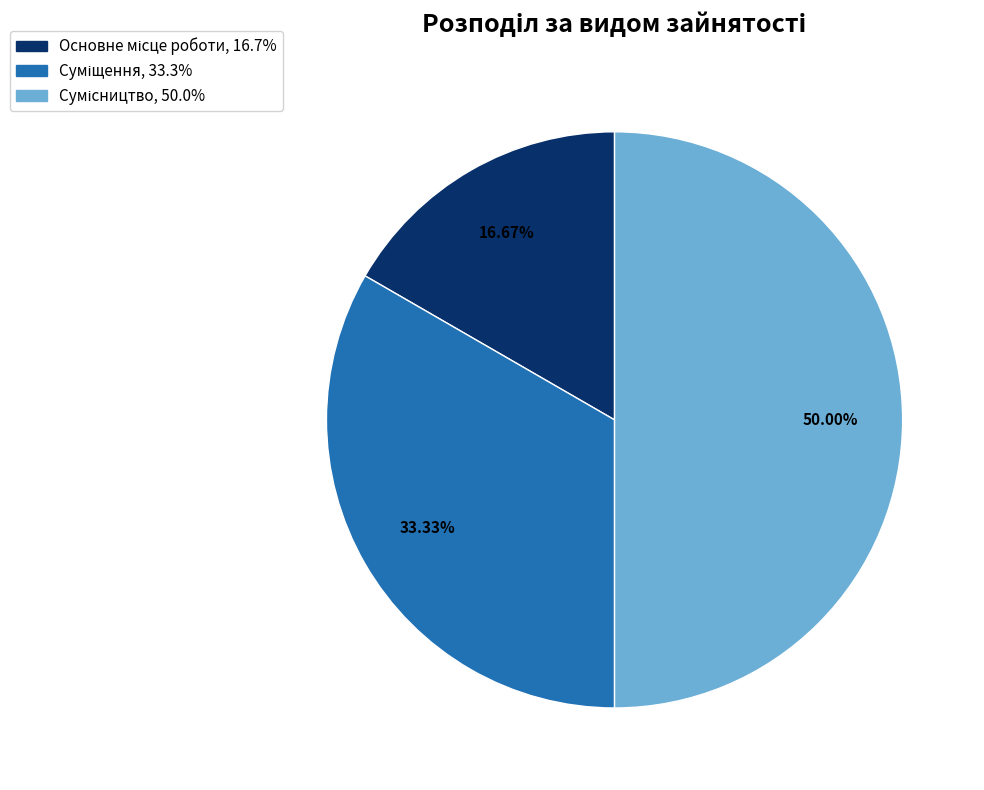

How many slices are in this pie chart?

3